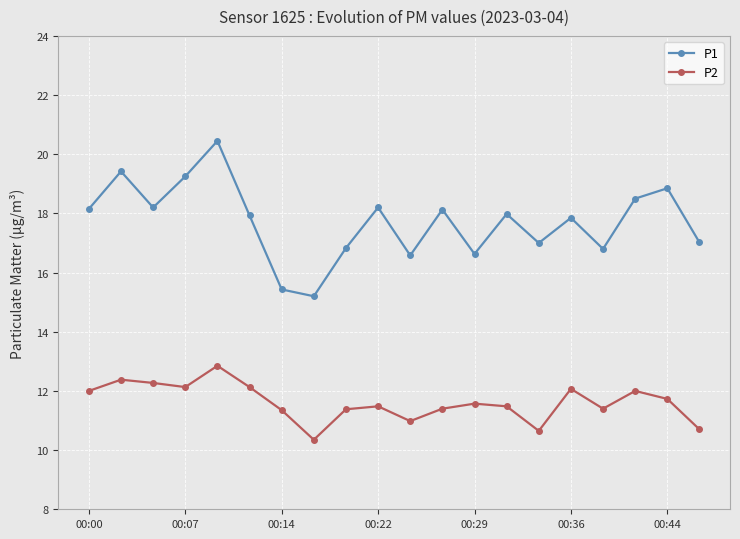

Rank the series by their average value, from highest to lowest.

P1, P2